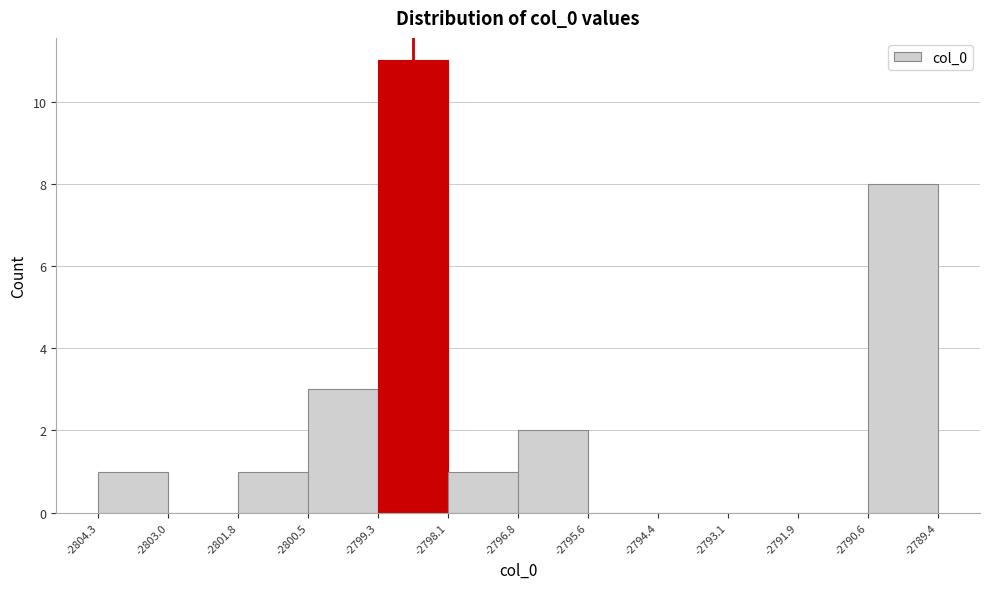

Reading left to right, list every bar in this chart as the range it spans on the x-axis followed by its height. The values are not printed on the chart, so give them approximately, as read against the axis.

-2804.3 to -2803.0: 1
-2803.0 to -2801.8: 0
-2801.8 to -2800.5: 1
-2800.5 to -2799.3: 3
-2799.3 to -2798.1: 11
-2798.1 to -2796.8: 1
-2796.8 to -2795.6: 2
-2795.6 to -2794.4: 0
-2794.4 to -2793.1: 0
-2793.1 to -2791.9: 0
-2791.9 to -2790.6: 0
-2790.6 to -2789.4: 8